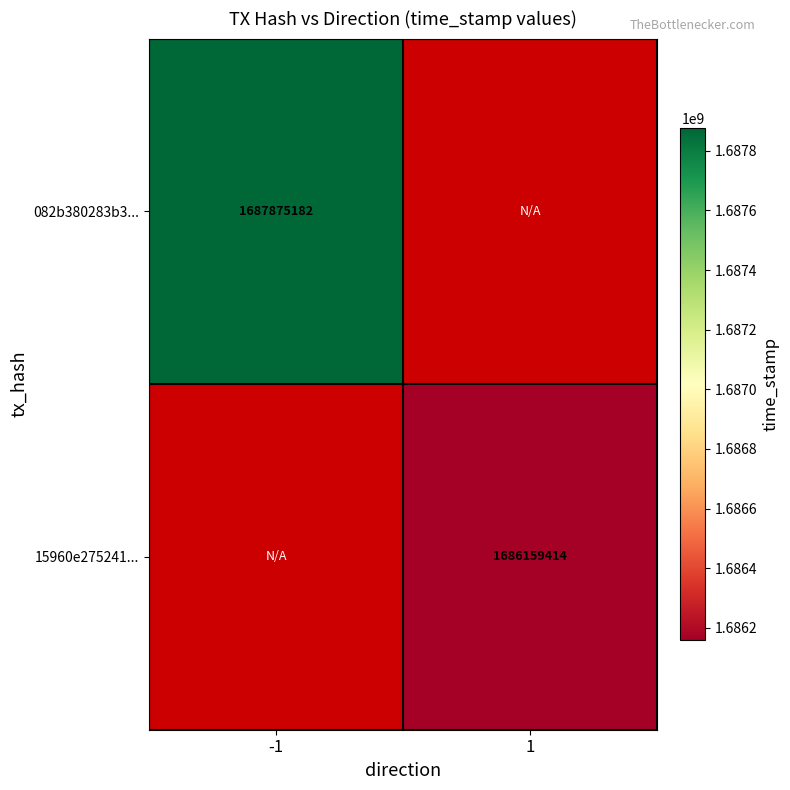

The value of 15960e275241... at 1 is 2566016079. True or false?

False